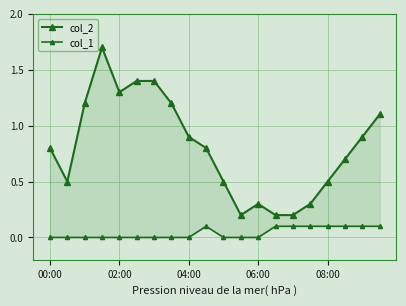

What is the sum of the col_2 values at 14 and 19?

1.3